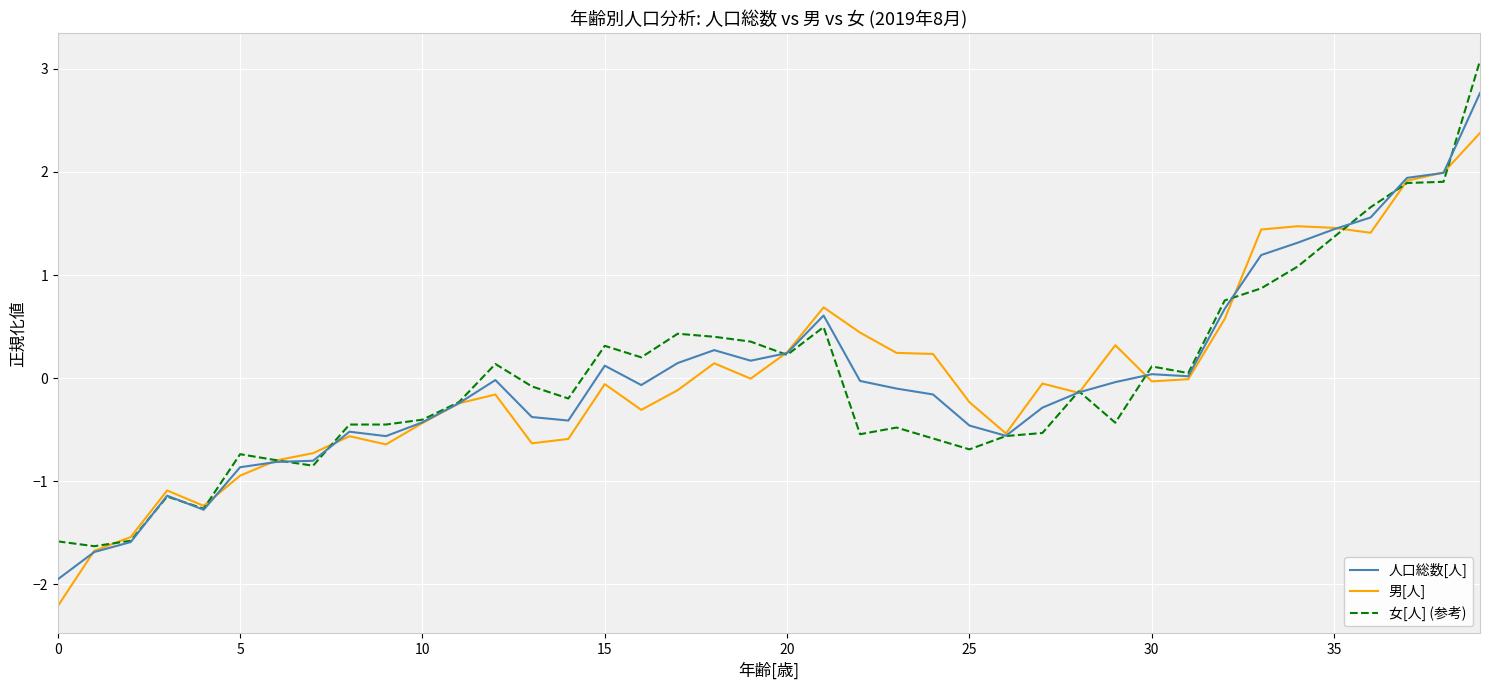

List the series in order of their peak value, highest first.

女[人] (参考), 人口総数[人], 男[人]